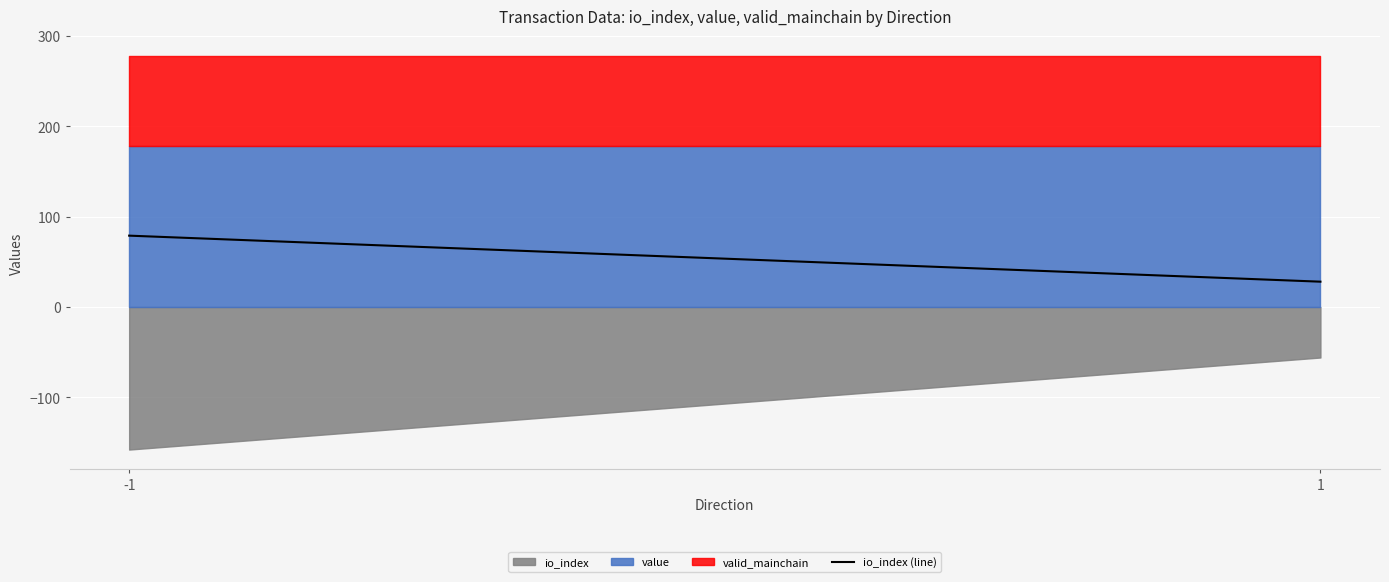

What is the ratio of the value at -1 to the value at 1?

2.8